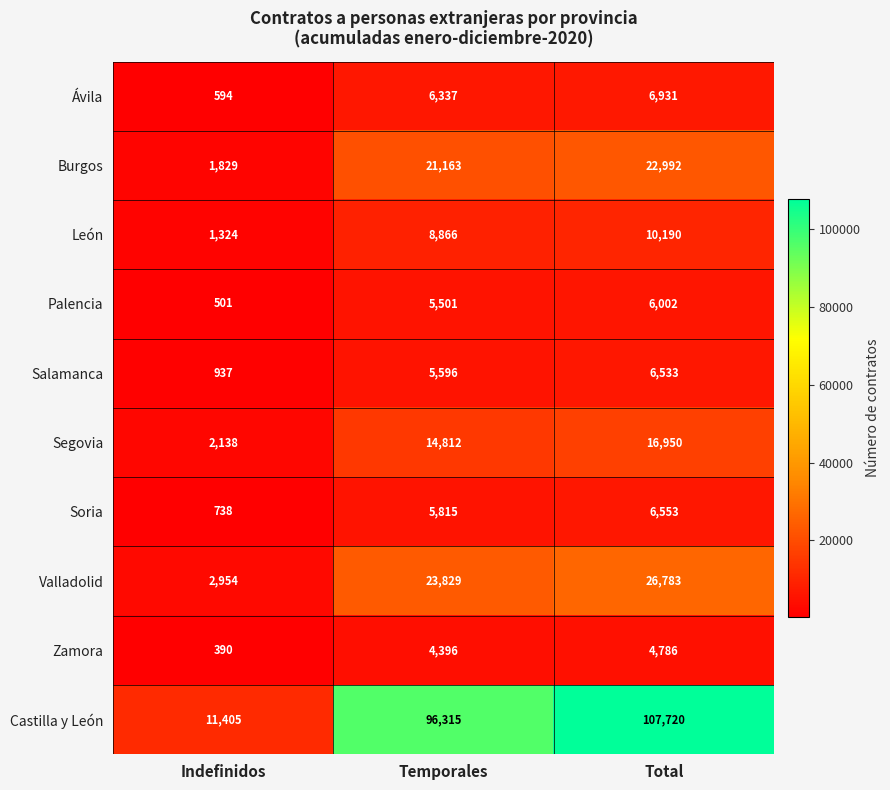

Which label corresponds to the smallest value in the chart?

Indefinidos